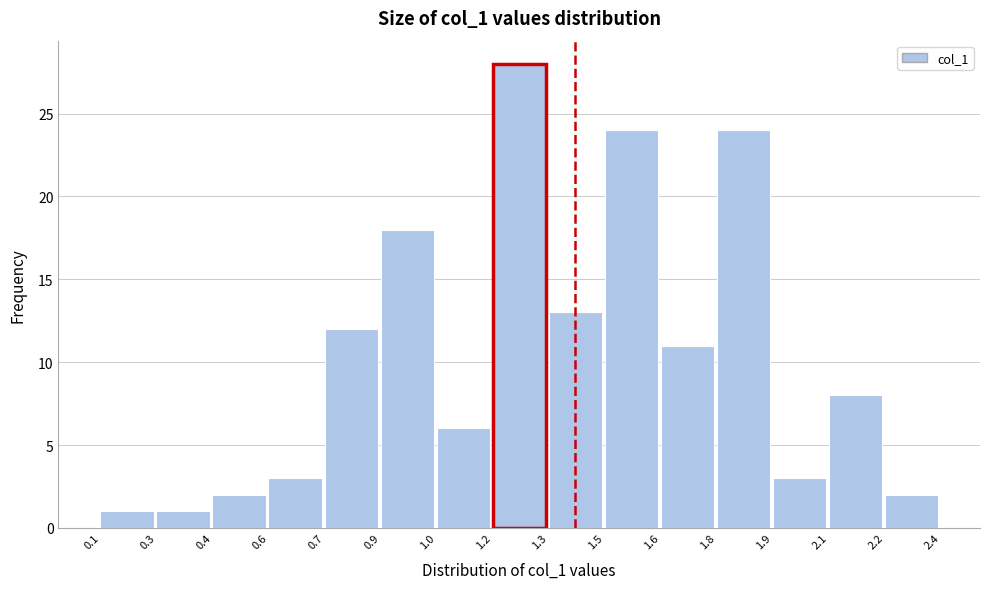

Reading left to right, list all the values displayed in this chart.

1	1	2	3	12	18	6	28	13	24	11	24	3	8	2